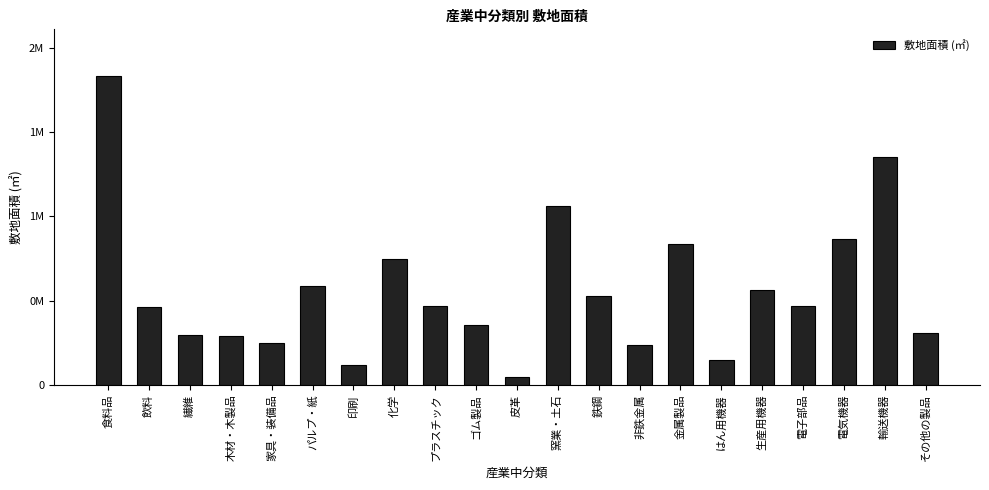

What is the sum of all values?

11816423